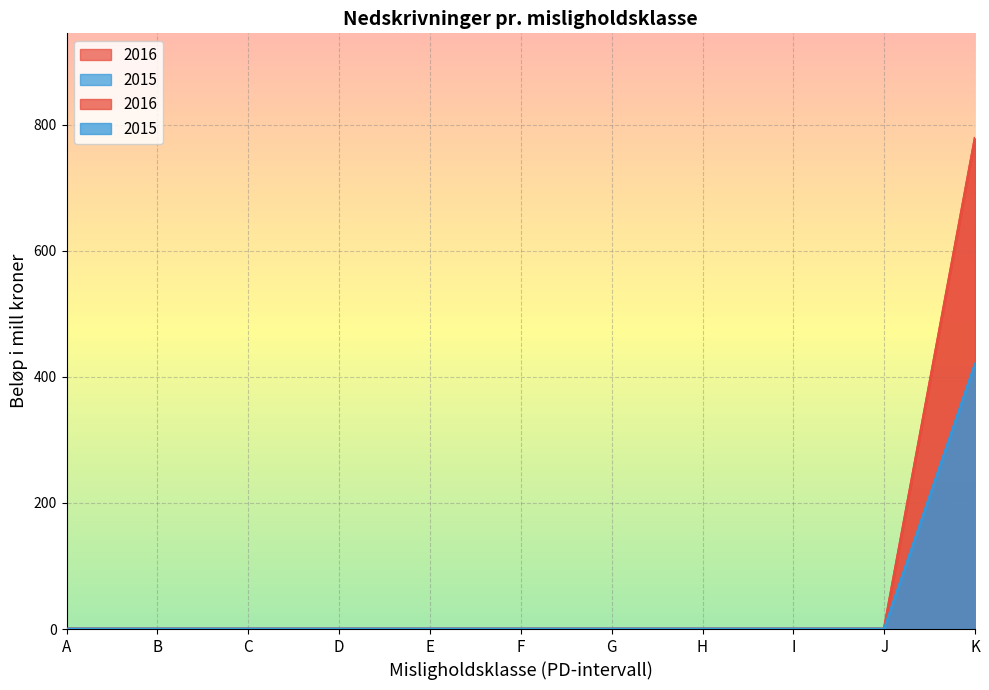

True or false: 2015 and 2016 cross at least once.

False